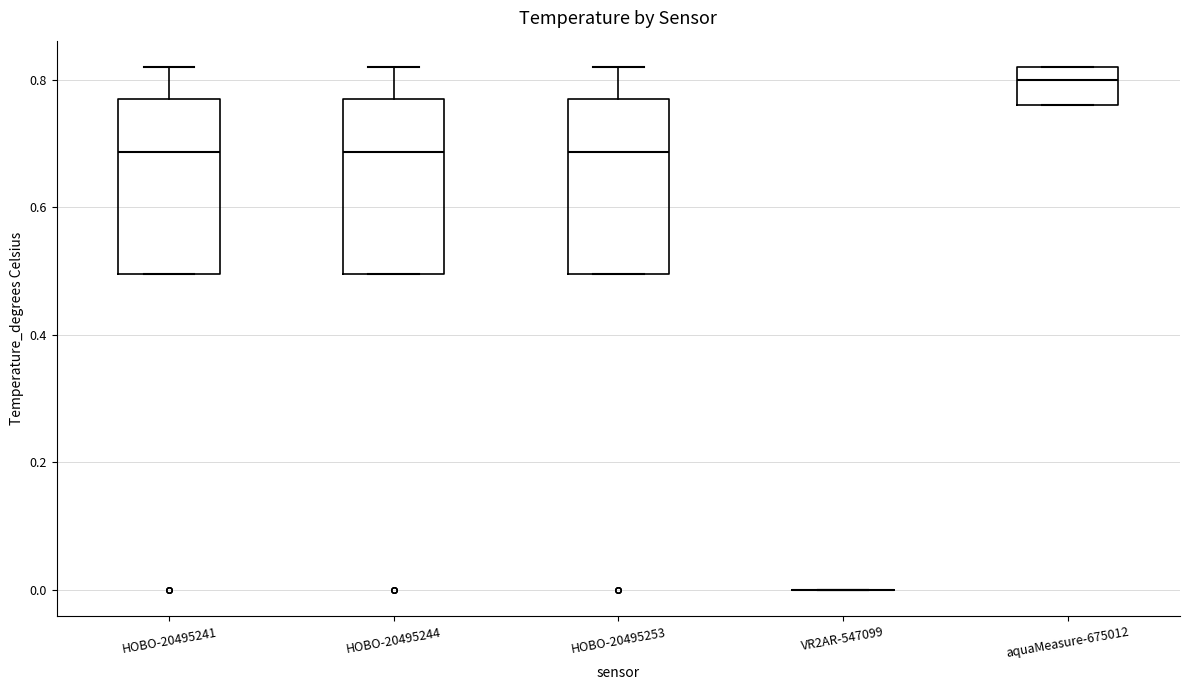

Reading left to right, transcribe this box plot: for each box, give where its median line is, the range the box spans, and where its two whiskers end, as read against the y-axis. The values are not printed on the chart, so give them approximately, as read against the axis.

HOBO-20495241: median 0.68, box 0.50 to 0.78, whiskers 0.50 to 0.82
HOBO-20495244: median 0.68, box 0.50 to 0.78, whiskers 0.50 to 0.82
HOBO-20495253: median 0.68, box 0.50 to 0.78, whiskers 0.50 to 0.82
VR2AR-547099: box collapsed to a line at 0.00, whiskers 0.00 to 0.00
aquaMeasure-675012: median 0.80, box 0.76 to 0.82, whiskers 0.76 to 0.82